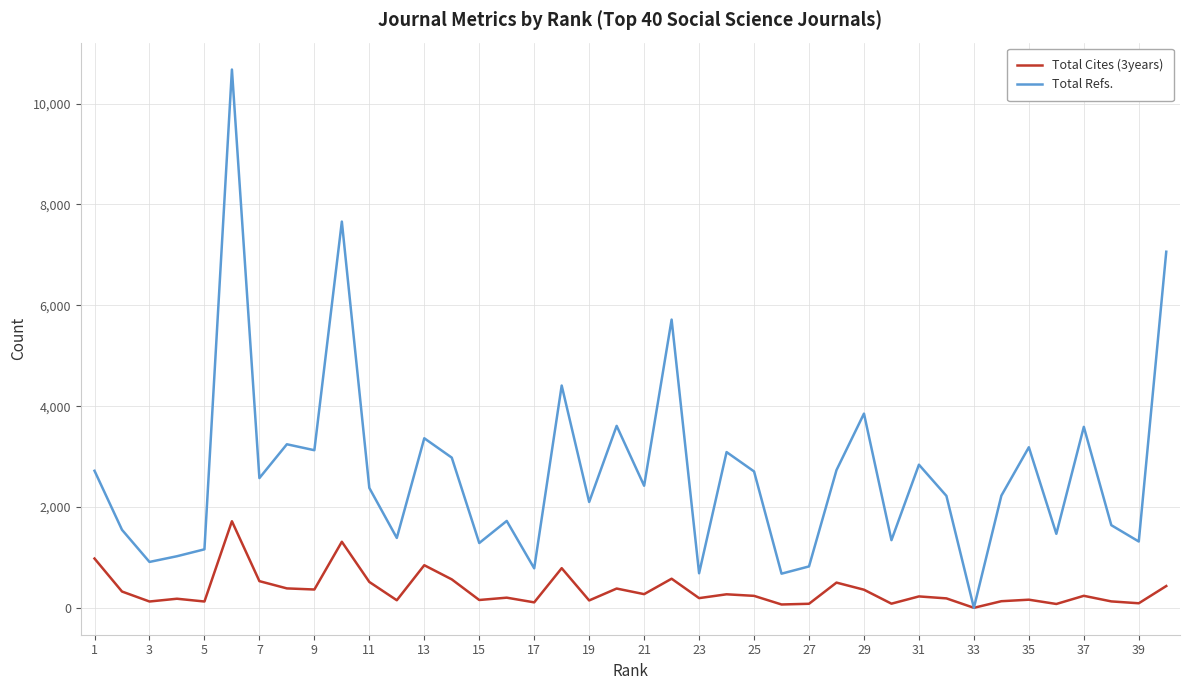

List the series in order of their overall mean, lowest first.

Total Cites (3years), Total Refs.